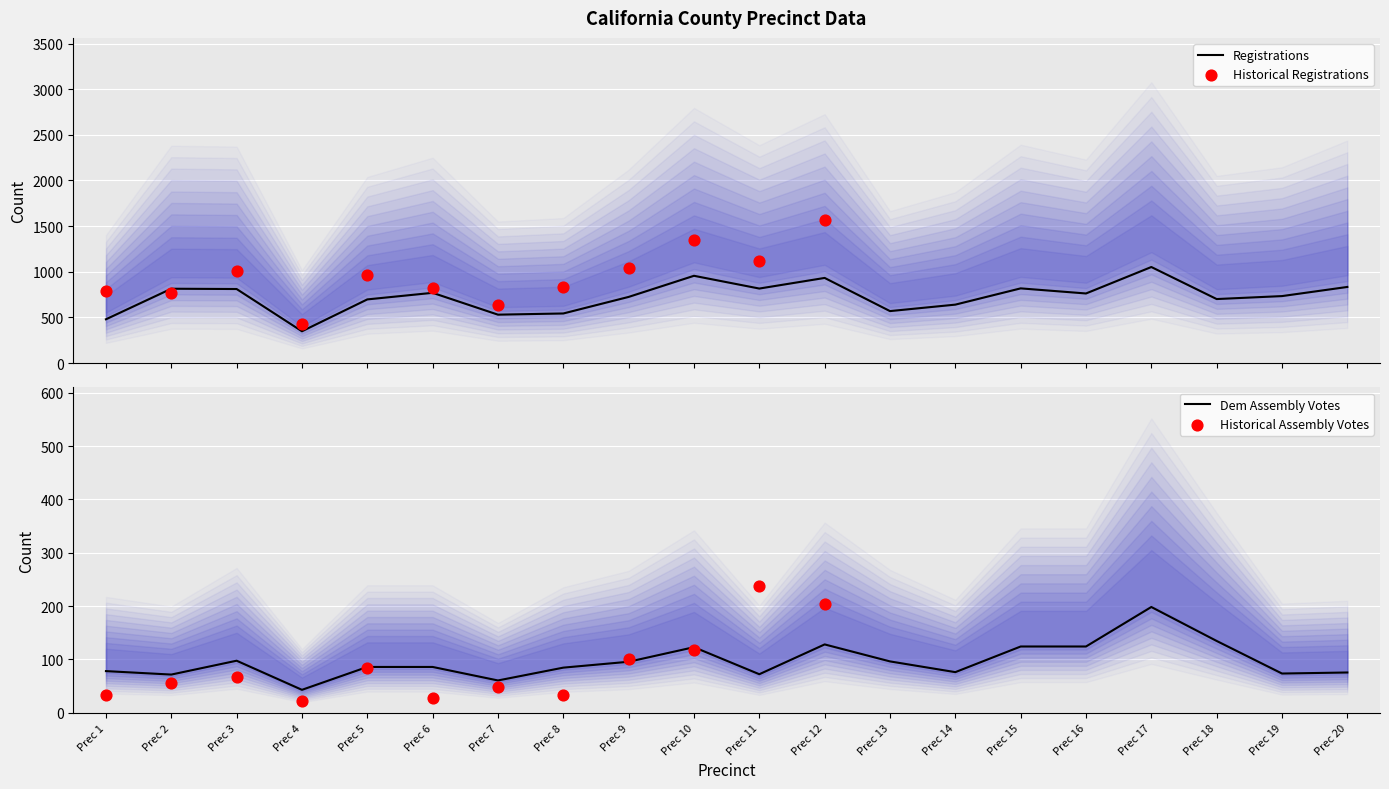

The value of Dem Assembly Votes at Prec 12 is 128.1. True or false?

True